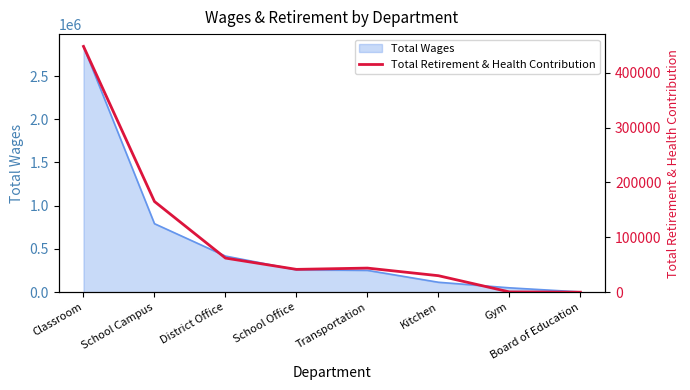

What value does the data have at School Campus, to the nearest 50?

165300